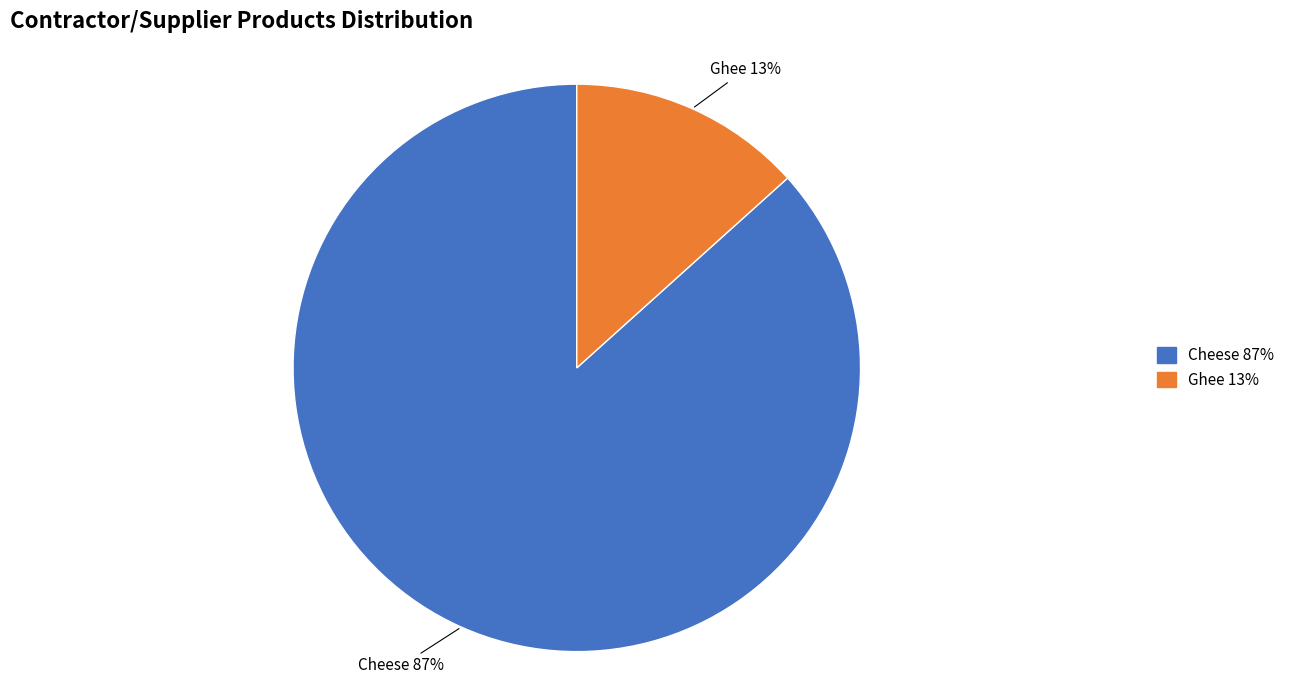

Is the sum of Cheese and Ghee greater than half?

Yes